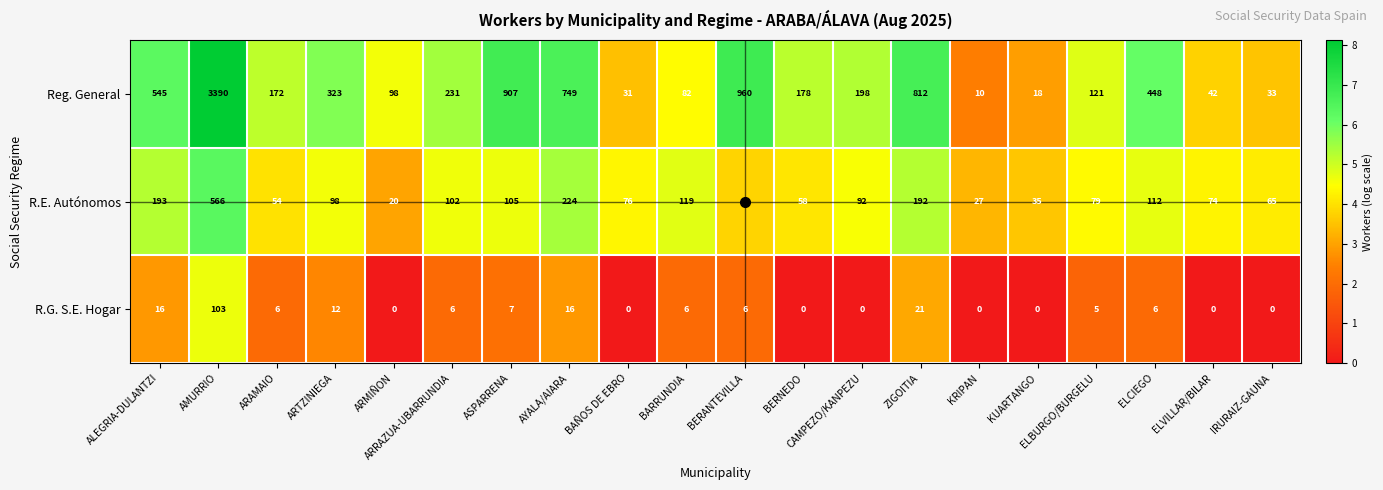

Where does the Reg. General series first go above 198?

ALEGRIA-DULANTZI